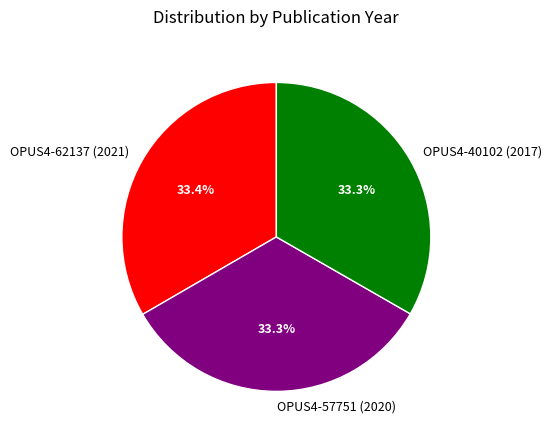

How many slices are in this pie chart?

3